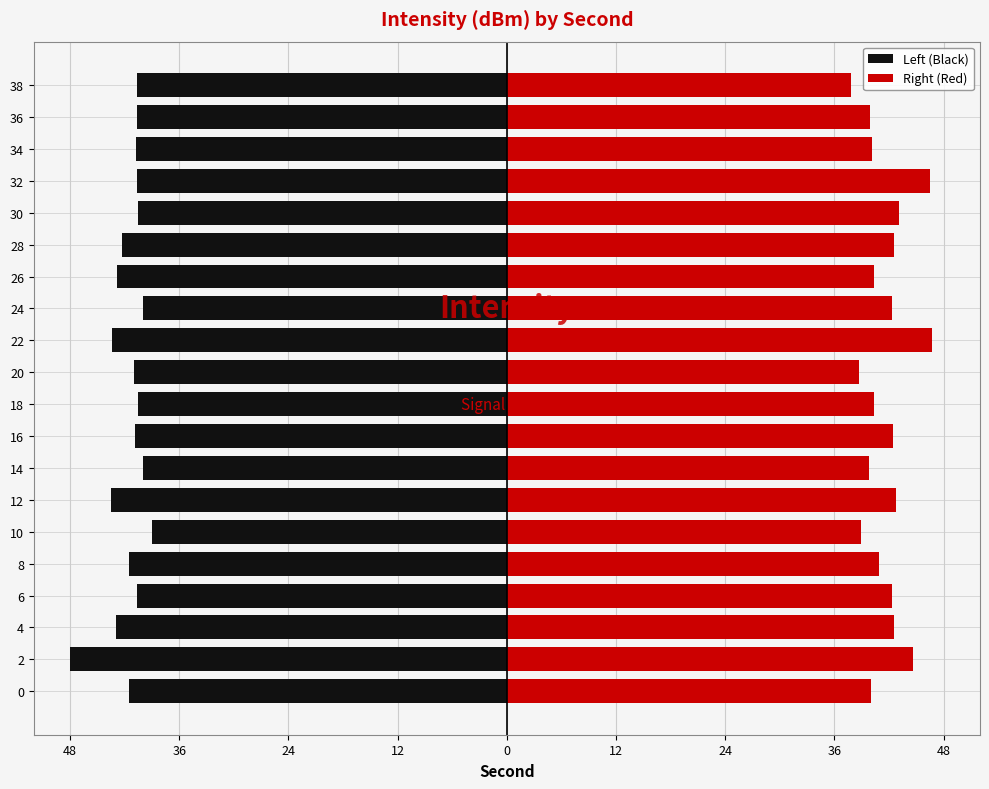

What is the difference between the second highest and second lowest values in the Left (Black) series?

3.6